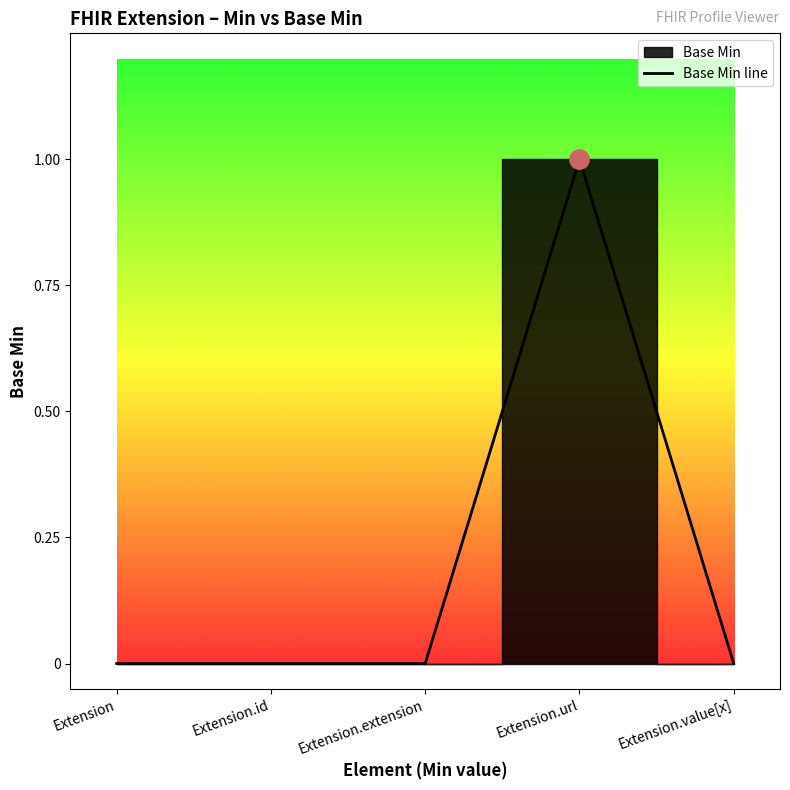

Is it true that the value at Extension is 0?

False